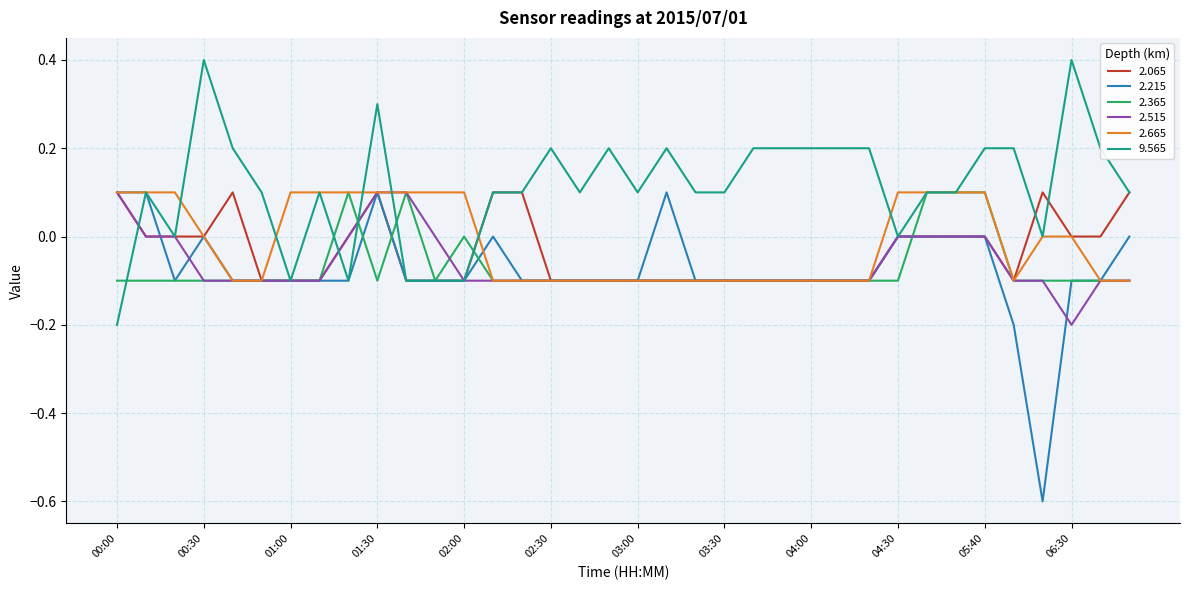

Which series has the widest spread of values?

2.215